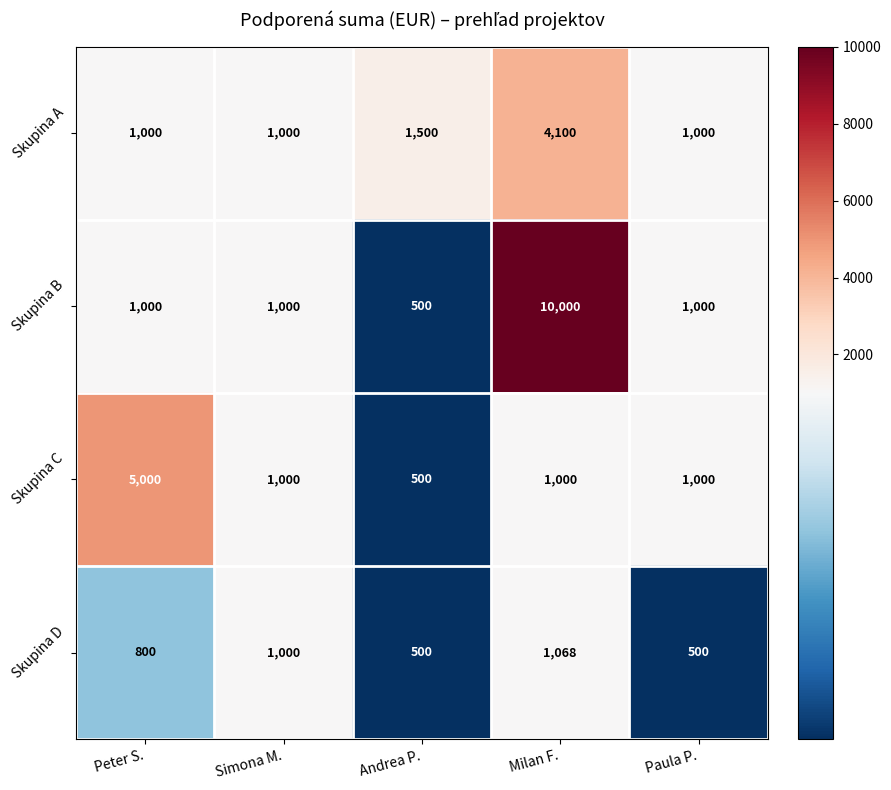

Reading left to right, list all the values displayed in this chart.

Skupina A: 1000	1000	1500	4100	1000
Skupina B: 1000	1000	500	10000	1000
Skupina C: 5000	1000	500	1000	1000
Skupina D: 800	1000	500	1068	500